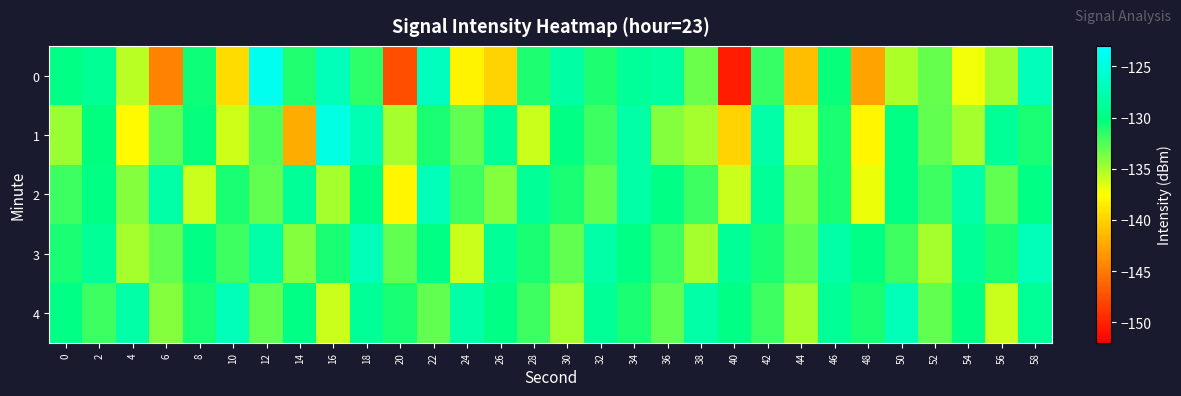

What is the greatest value displayed?

-123.9